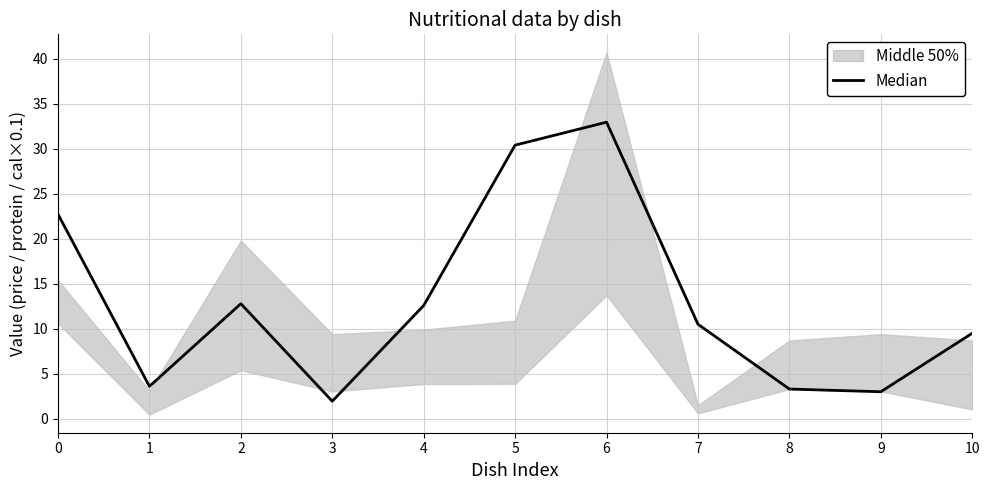

True or false: the data has more than 1 interior local peaks.

True